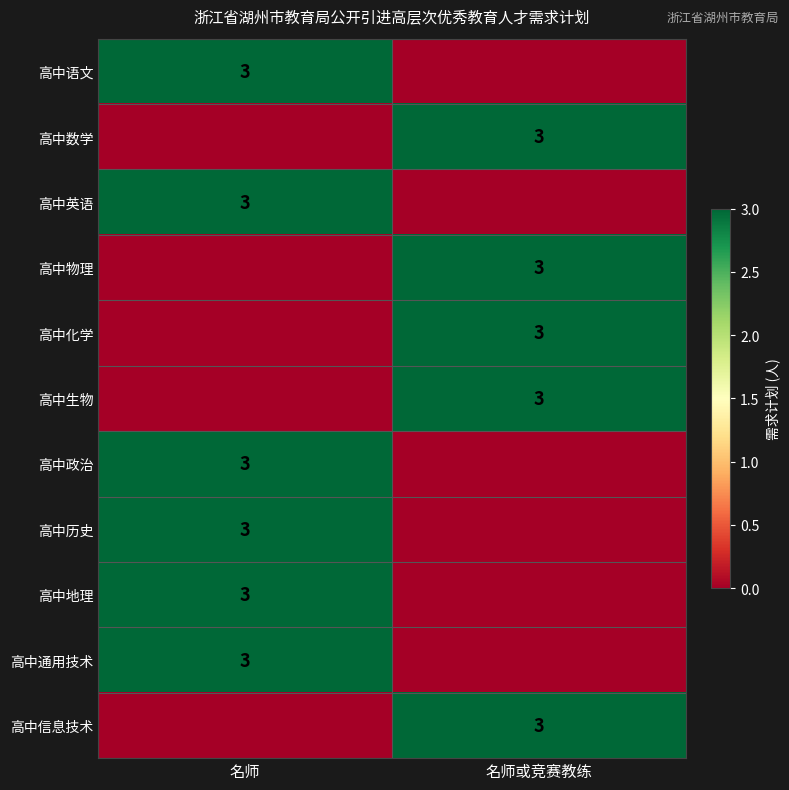

True or false: 高中政治 has a value of 1 at 名师.

False